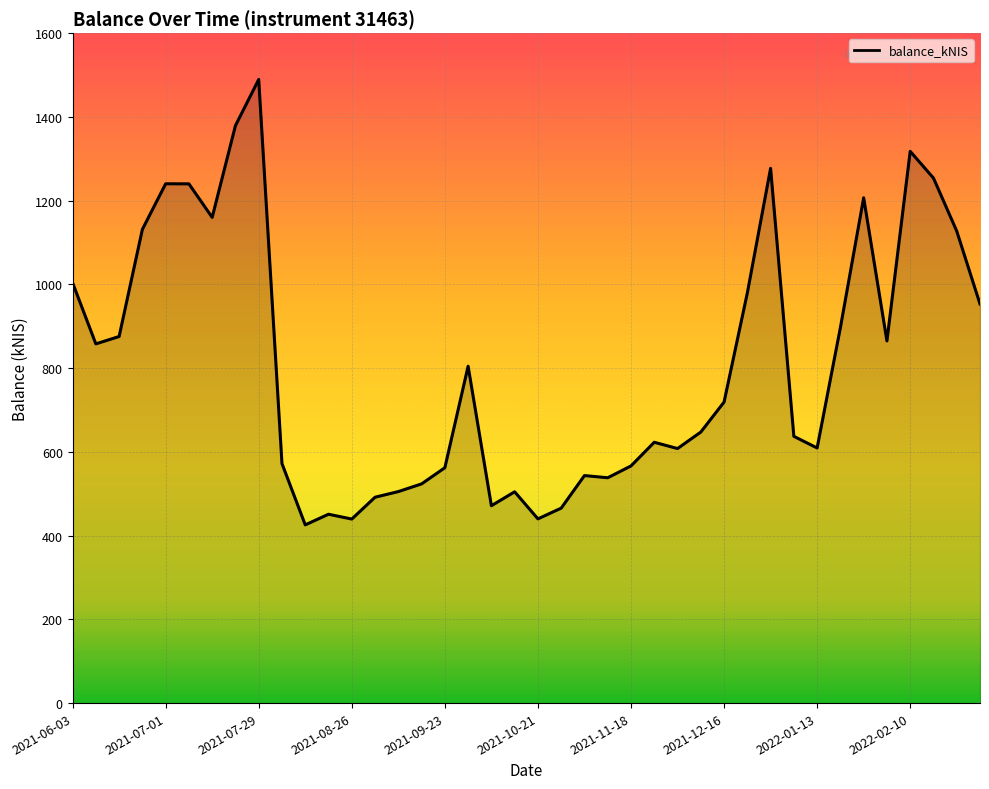

What is the minimum value shown in the chart?

425.6